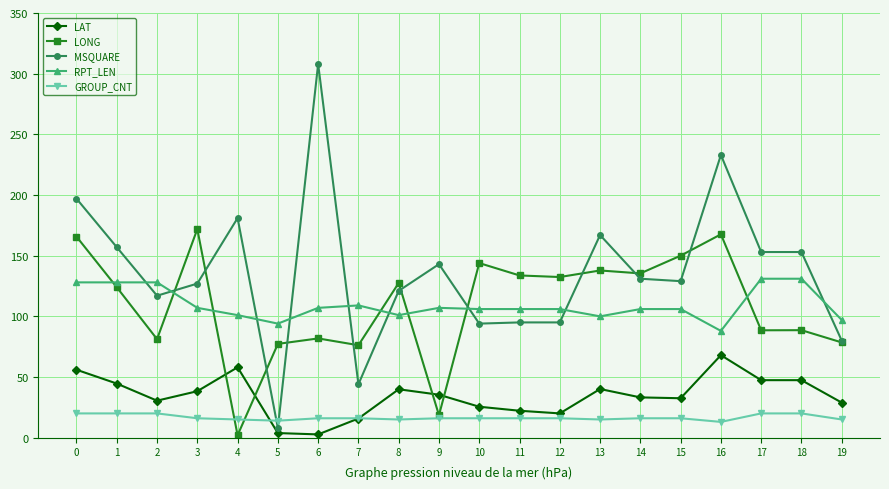

How many data points does each series have?

20